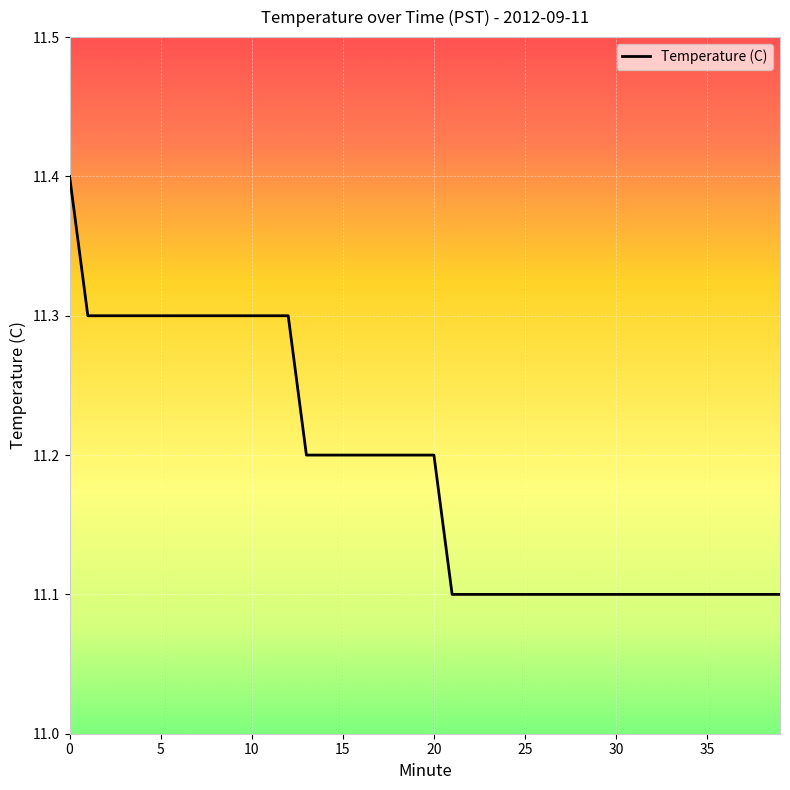

What is the difference between the maximum and minimum values?

0.3